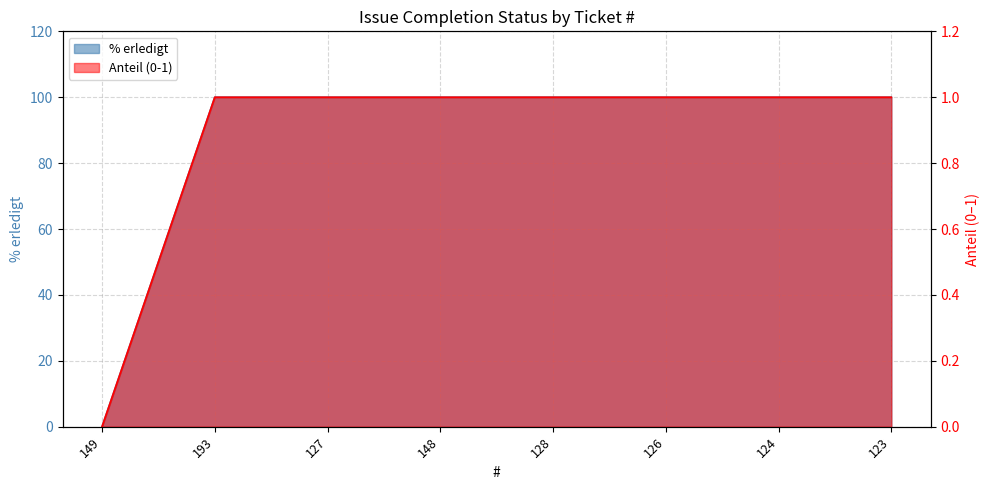

List the labels in order of value, smallest first.

149, 193, 127, 148, 128, 126, 124, 123